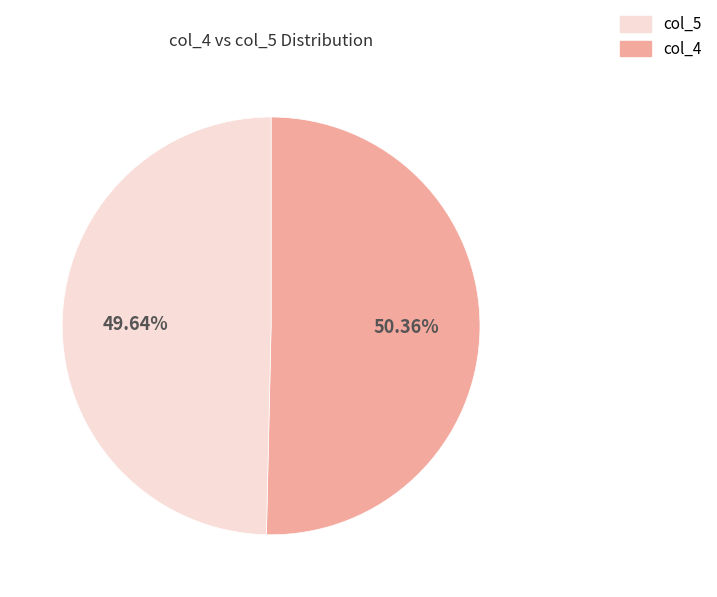

Is there a majority slice in this chart?

Yes